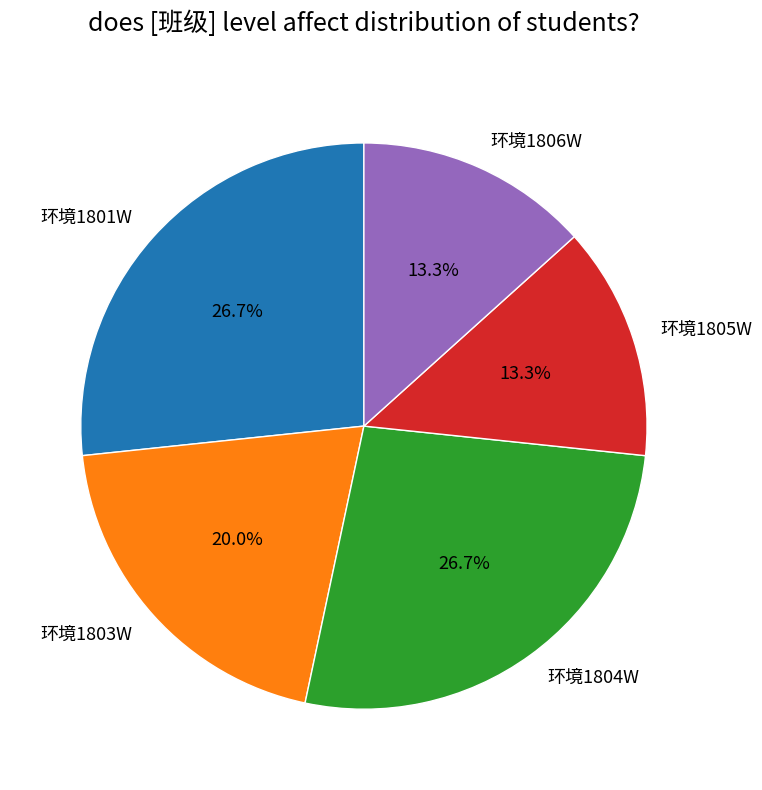

Is it true that 环境1801W is 27% of the pie?

True